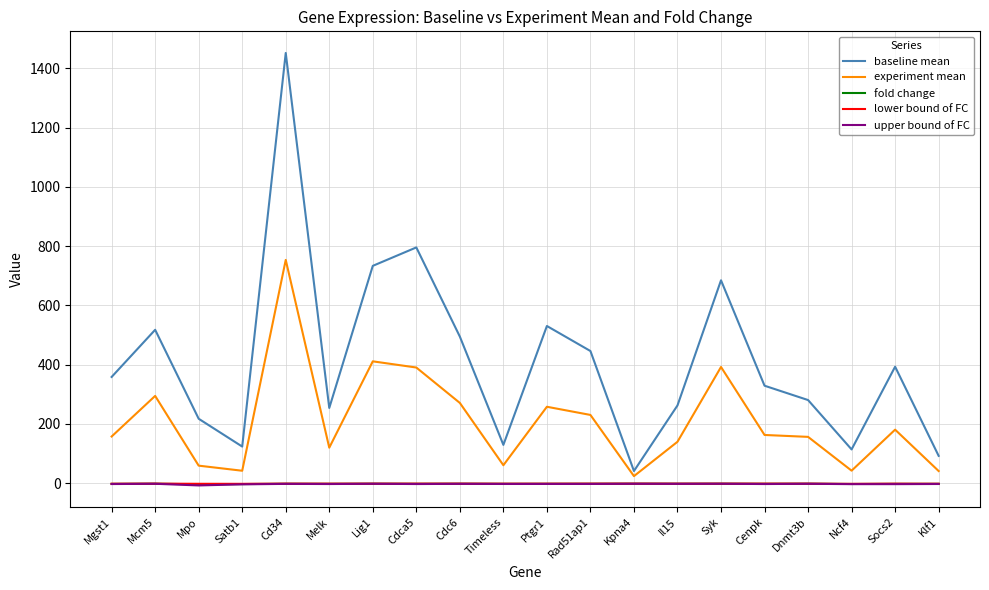

Which series changed the most between Mcm5 and Cdca5?

baseline mean